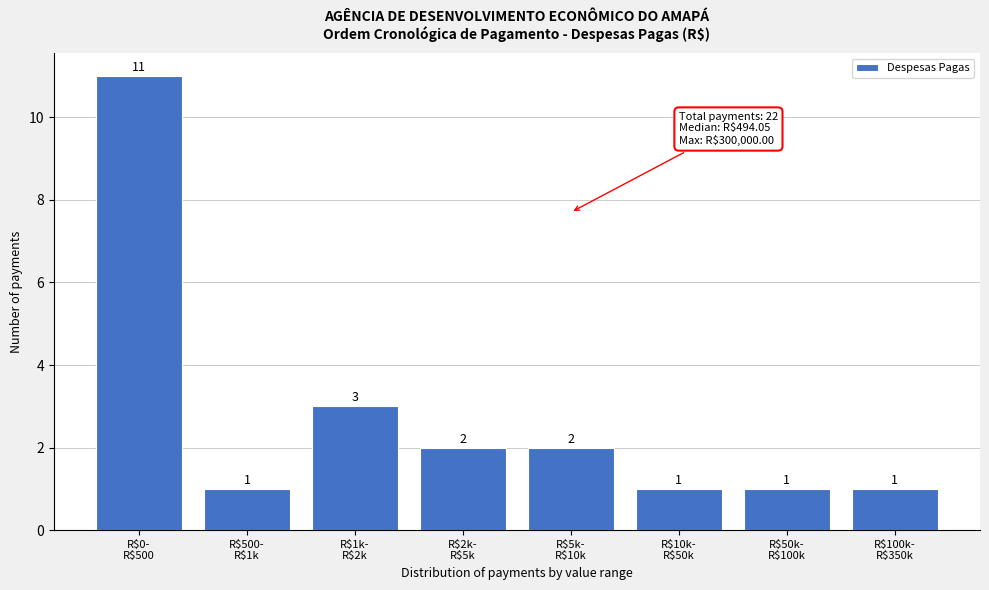

Reading left to right, list all the values displayed in this chart.

11	1	3	2	2	1	1	1